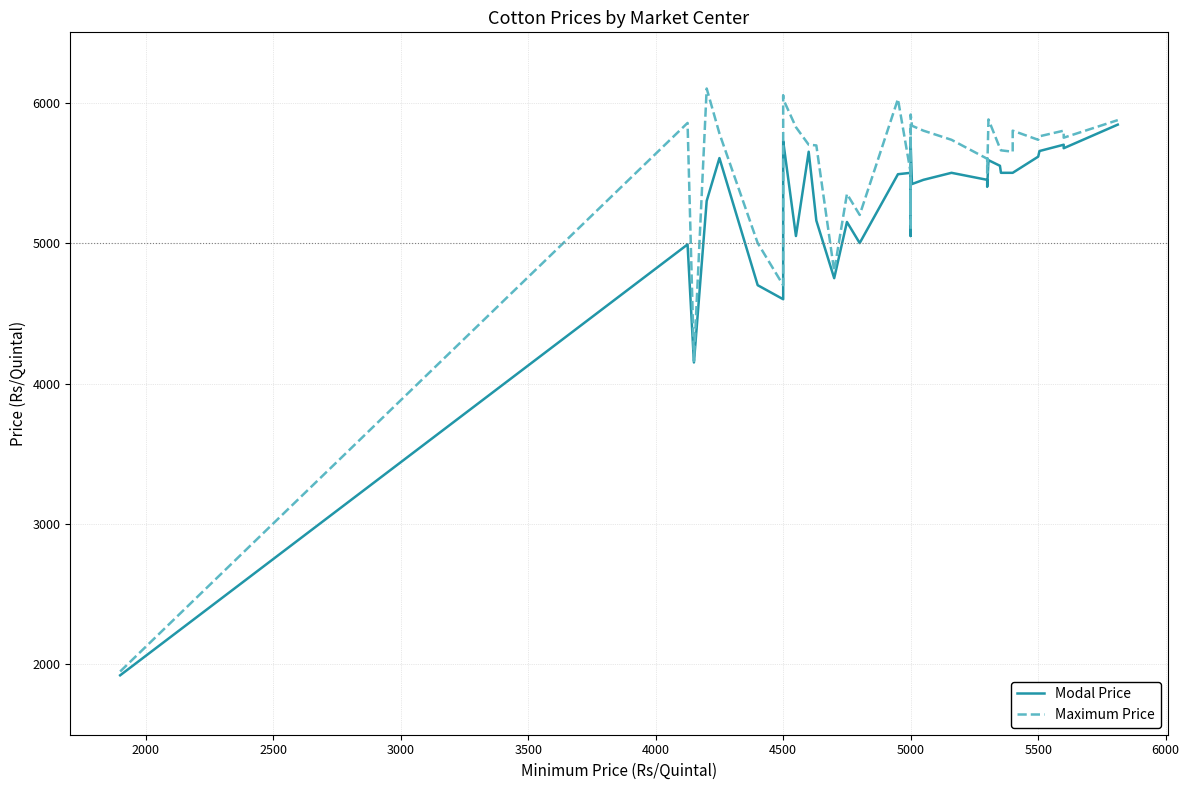

What is the value of the Modal Price point at the 1st from the left?

1923